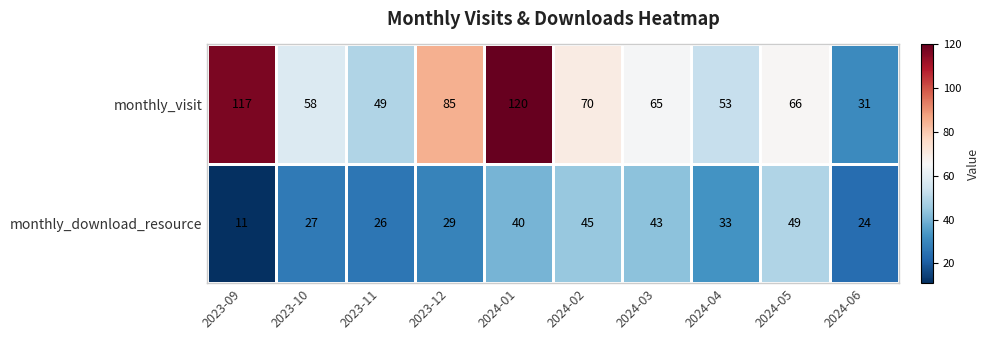

What is the average value of the monthly_download_resource series?

33